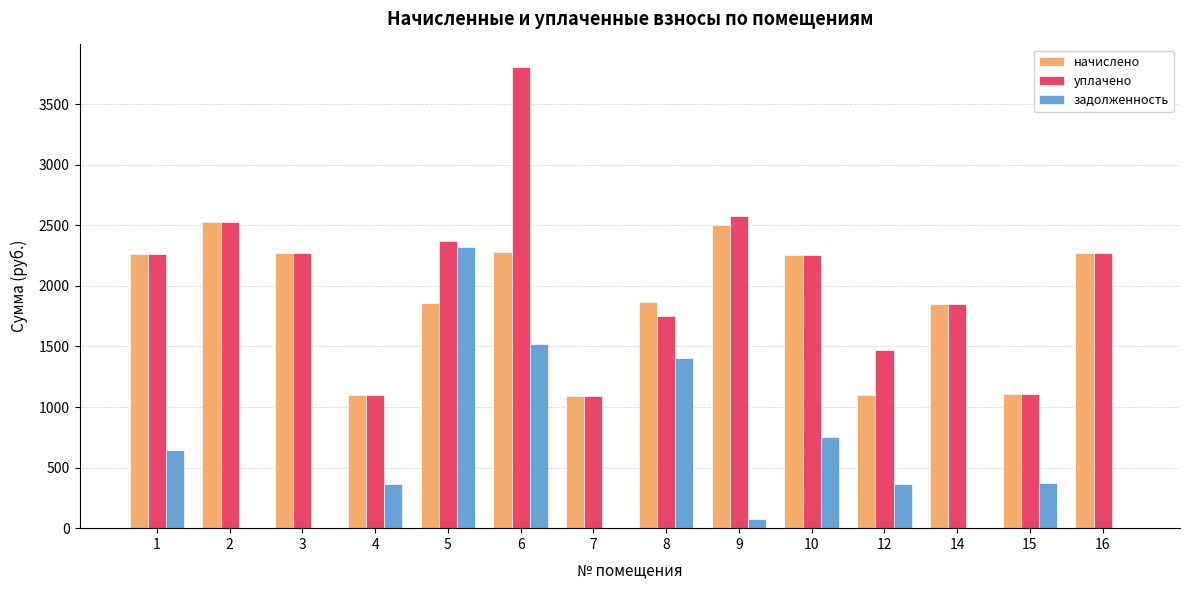

Where is уплачено nearest to the value 2449?

5